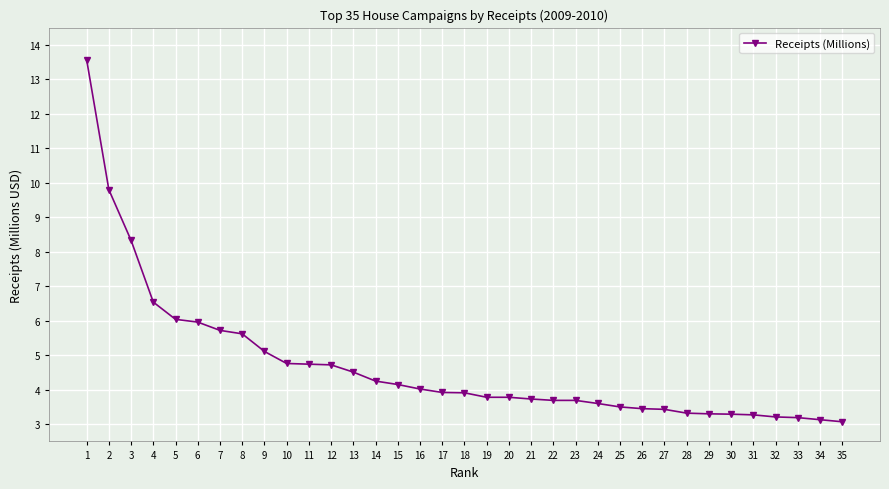

What is the sum of all values?

164.1